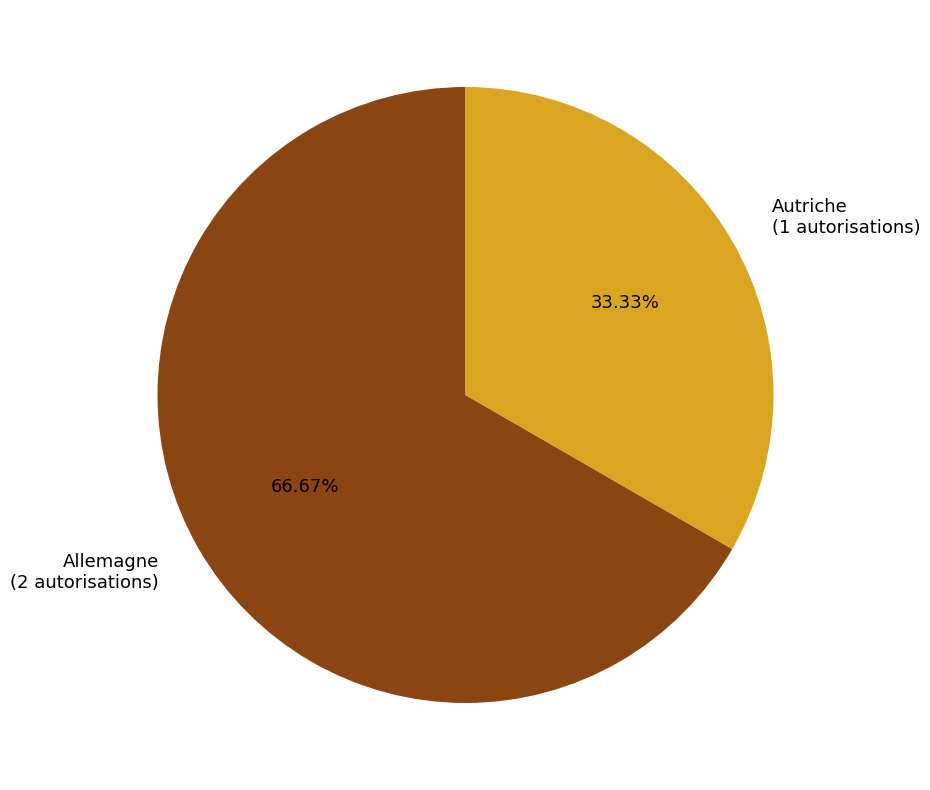

Rank the categories by value from highest to lowest.

Allemagne, Autriche